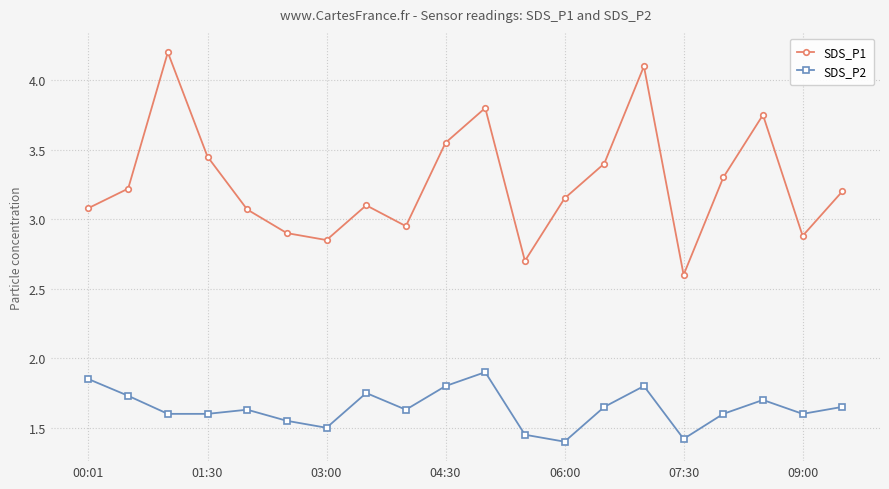

Count the SDS_P2 values in the range 1 to 2.

20